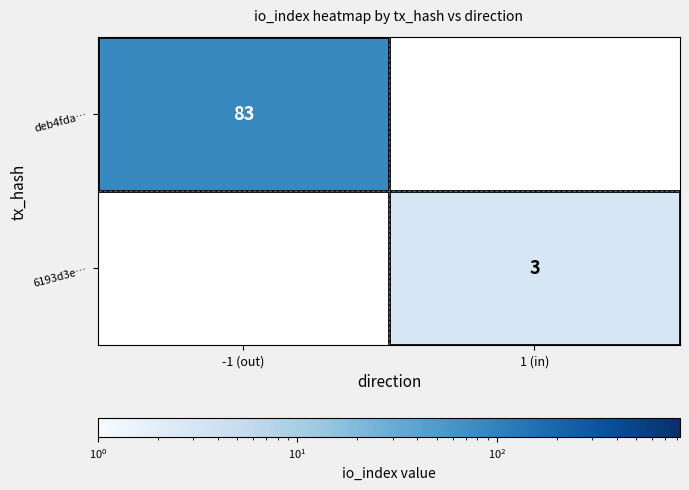

The value of 6193d3e… at 1 (in) is 5. True or false?

False